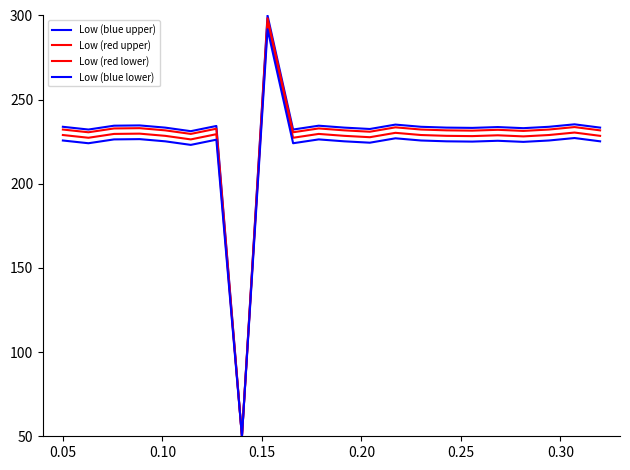

Does the chart display data point markers on the line(s)?

No